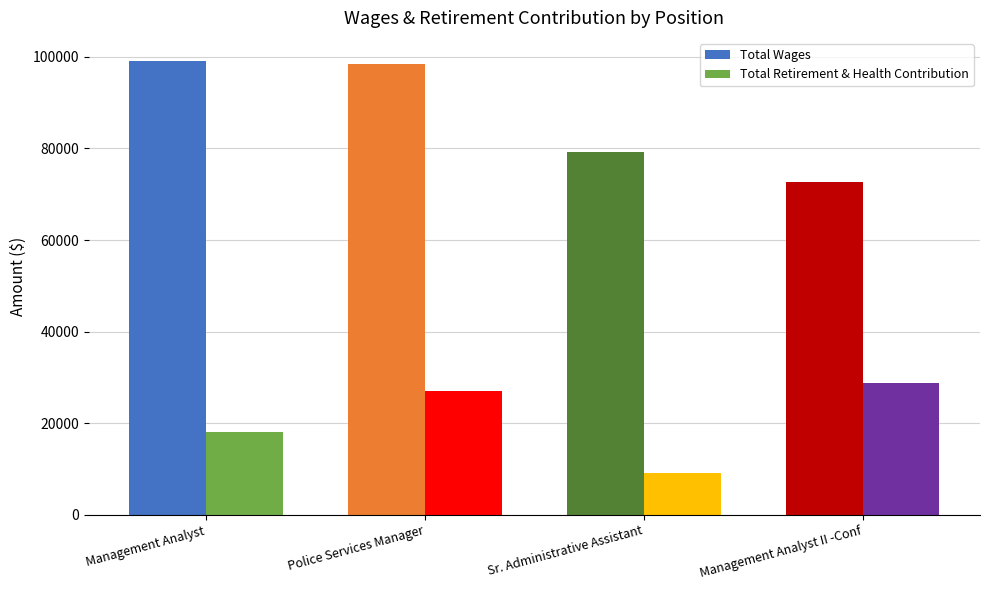

What are all the series names shown in the legend?

Total Wages, Total Retirement & Health Contribution